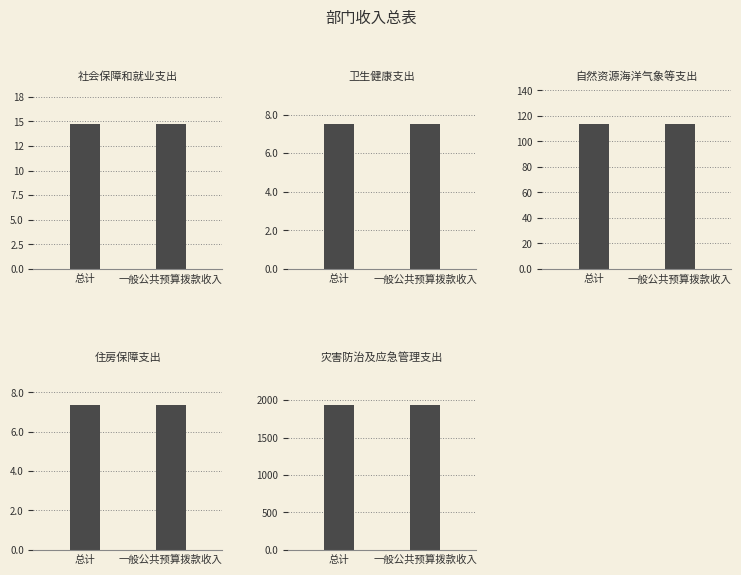

The 一般公共预算拨款收入 series shows 113.6 at 自然资源海洋气象等支出. True or false?

True